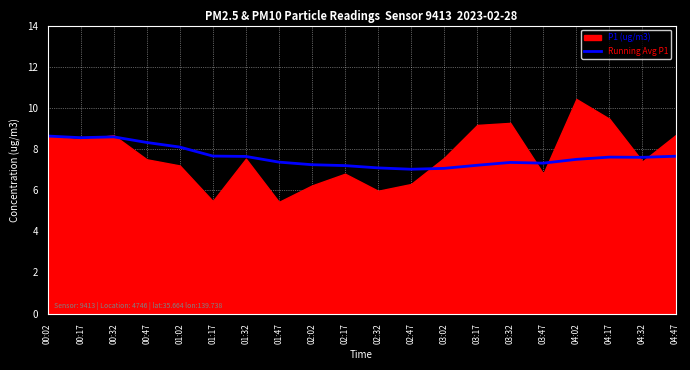

What is the highest value of the Running Avg P1 series?

8.6